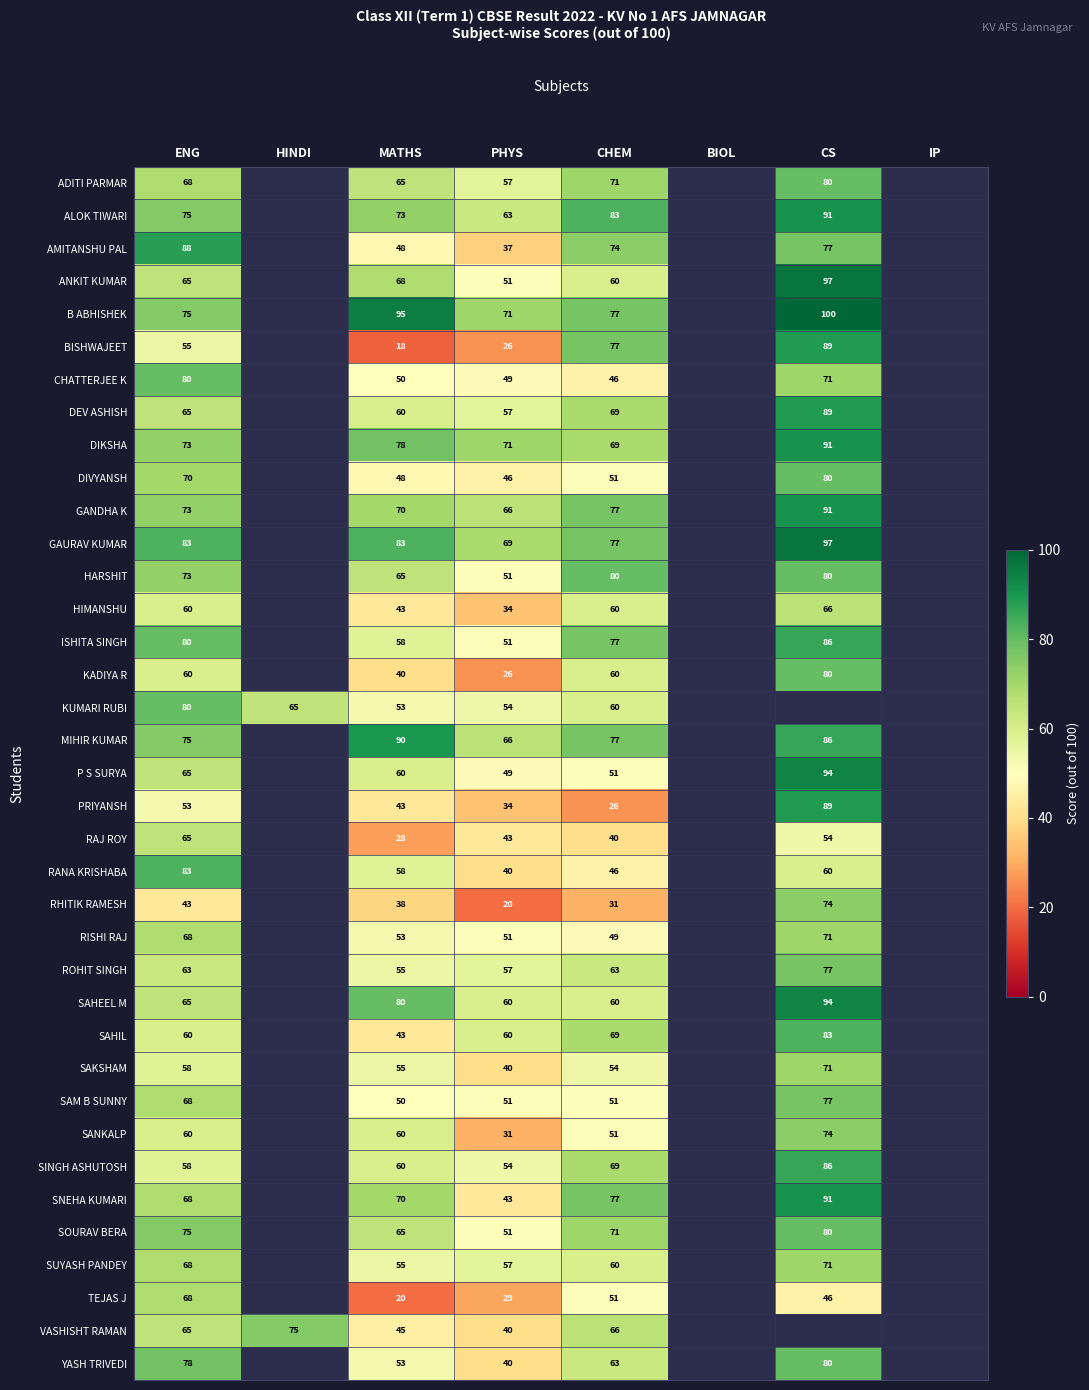

At which category does the chart reach its peak across all series?

CS